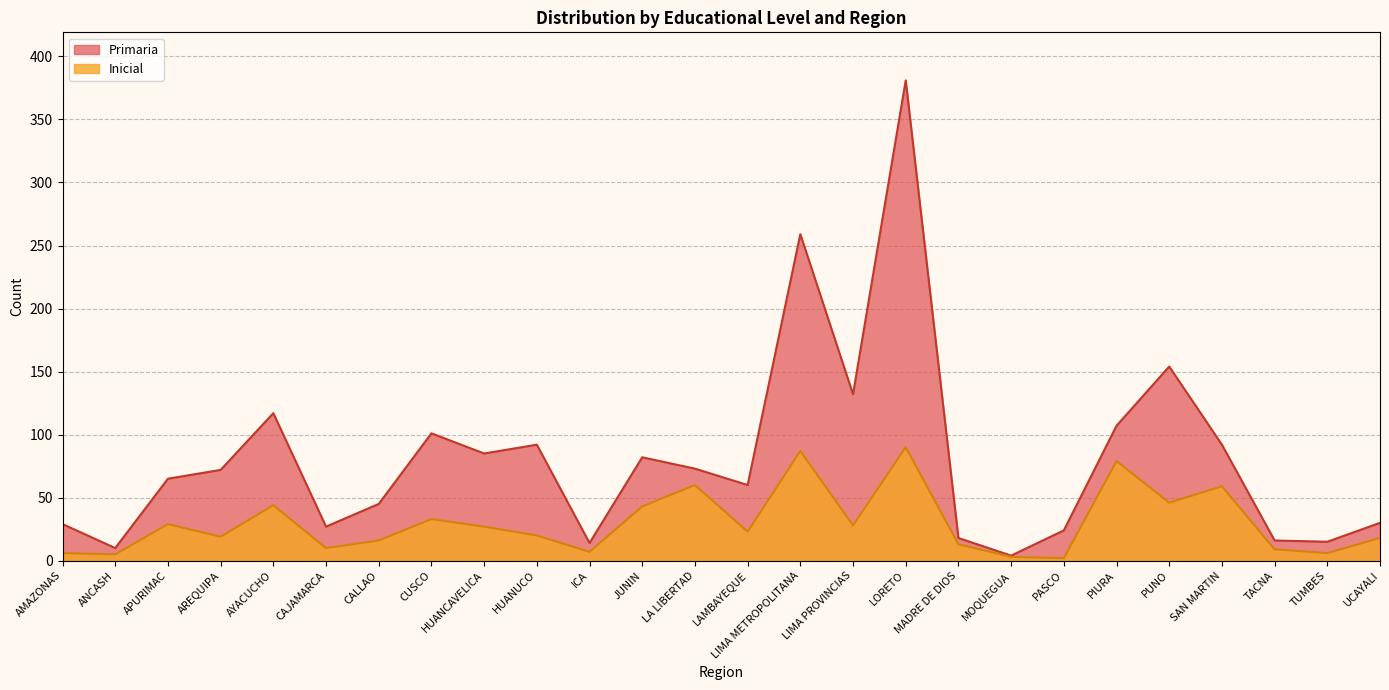

How many points are higher than both their immediate neighbors (excluding endpoints)?

8